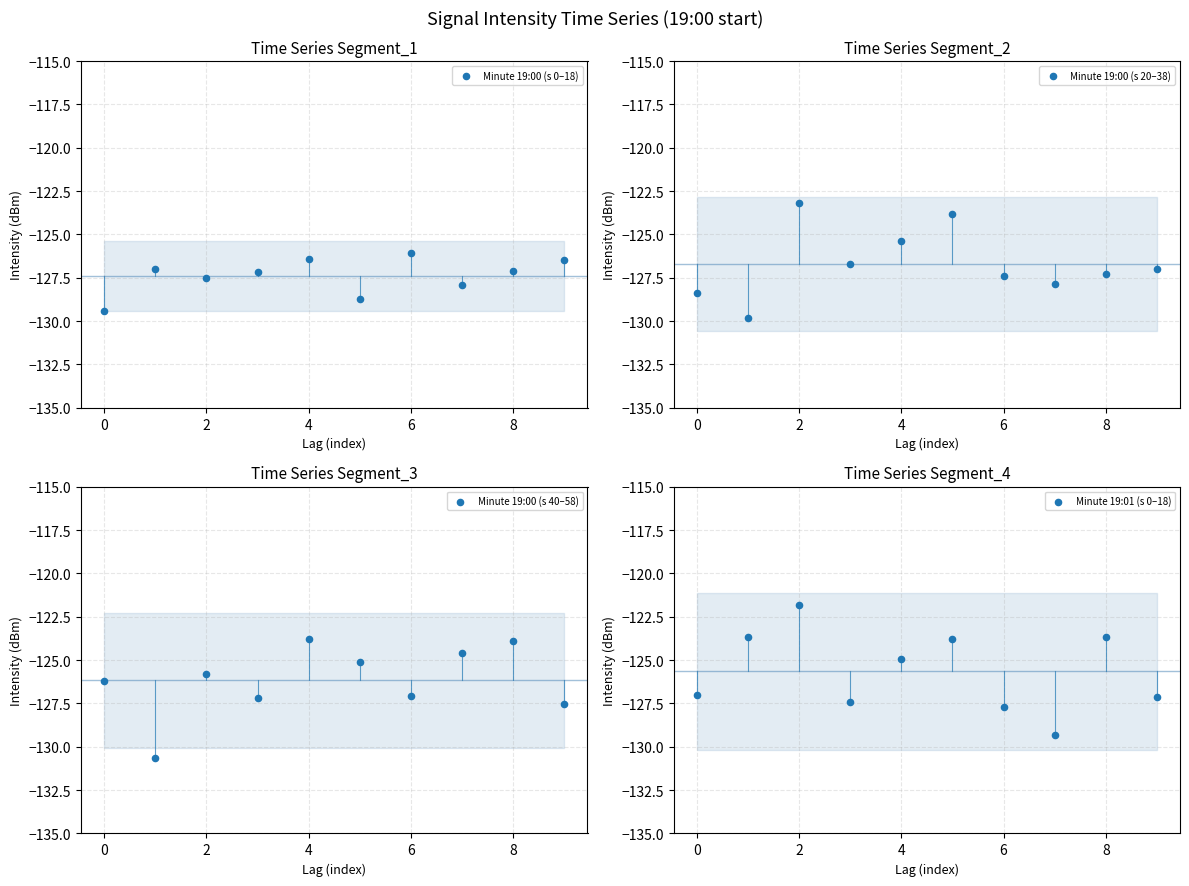

Which series has the widest spread of Y values?

Minute 19:01 (s 0–18)